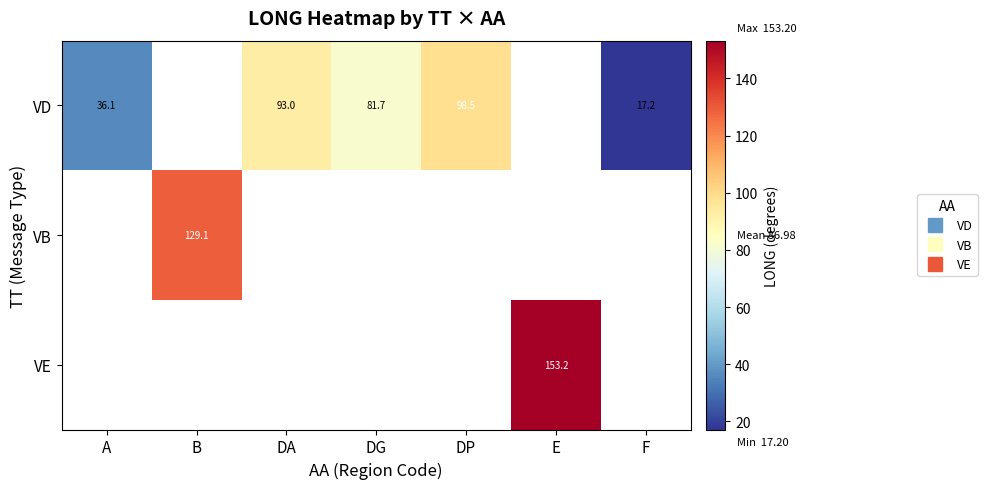

How many data points does each series have?

7